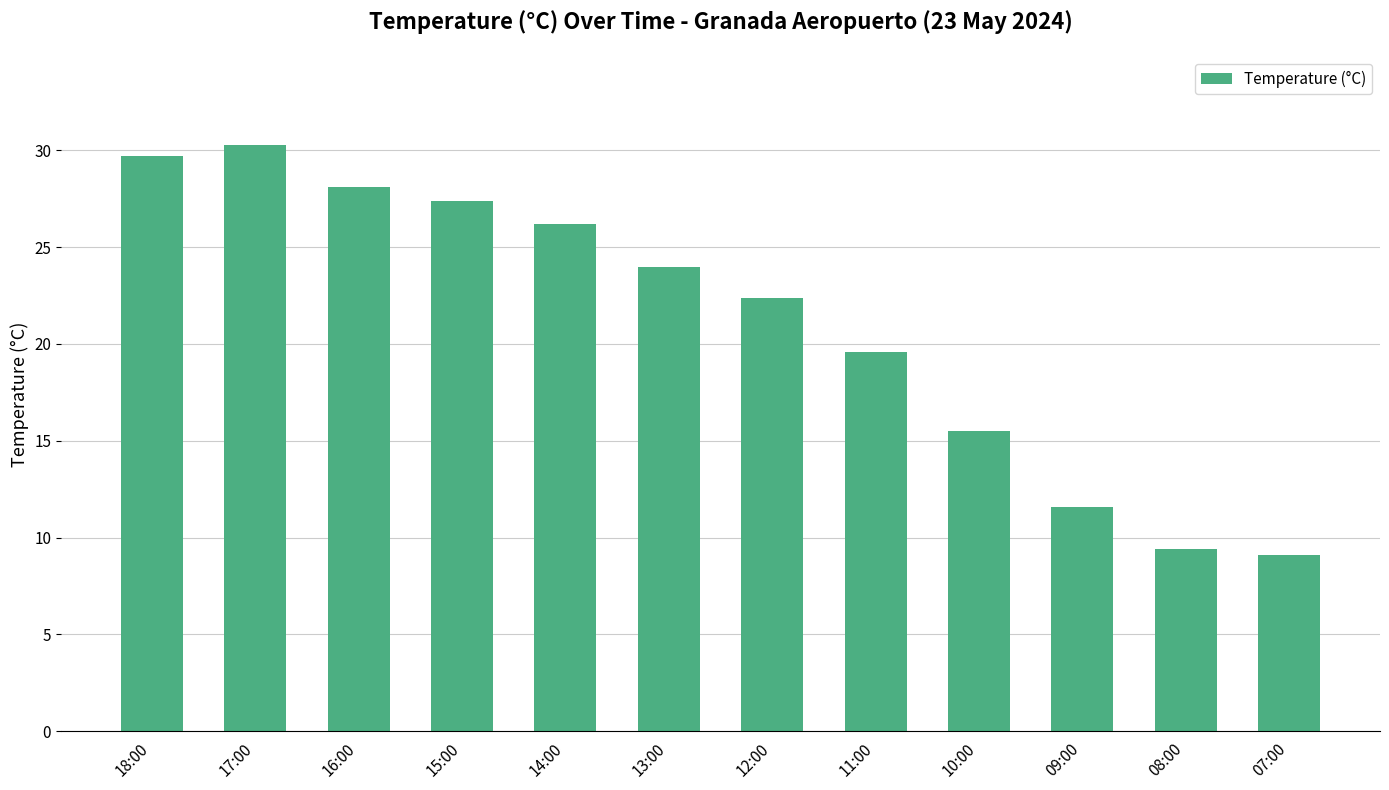

Is it true that the value at 13:00 is 39.8?

False